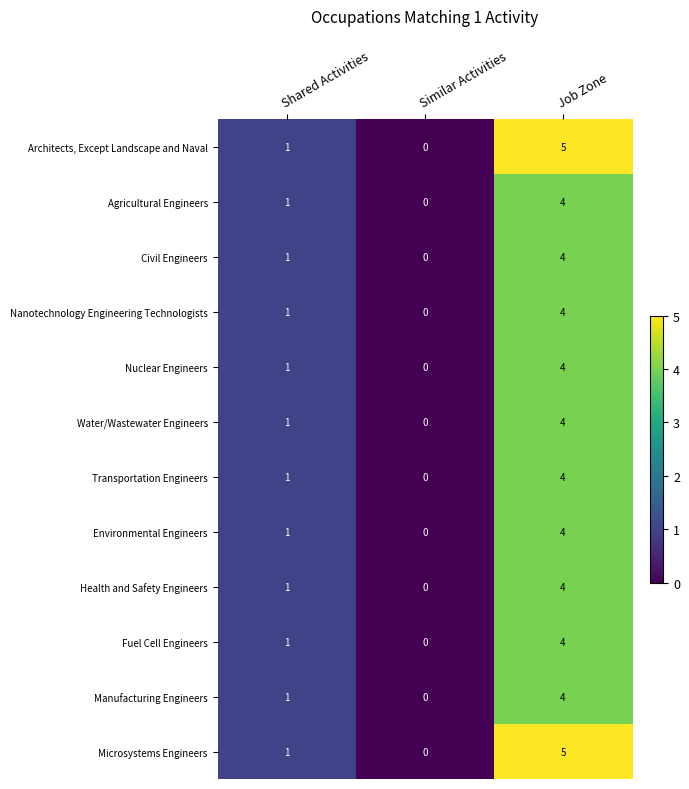

What is the sum of all Manufacturing Engineers values?

5